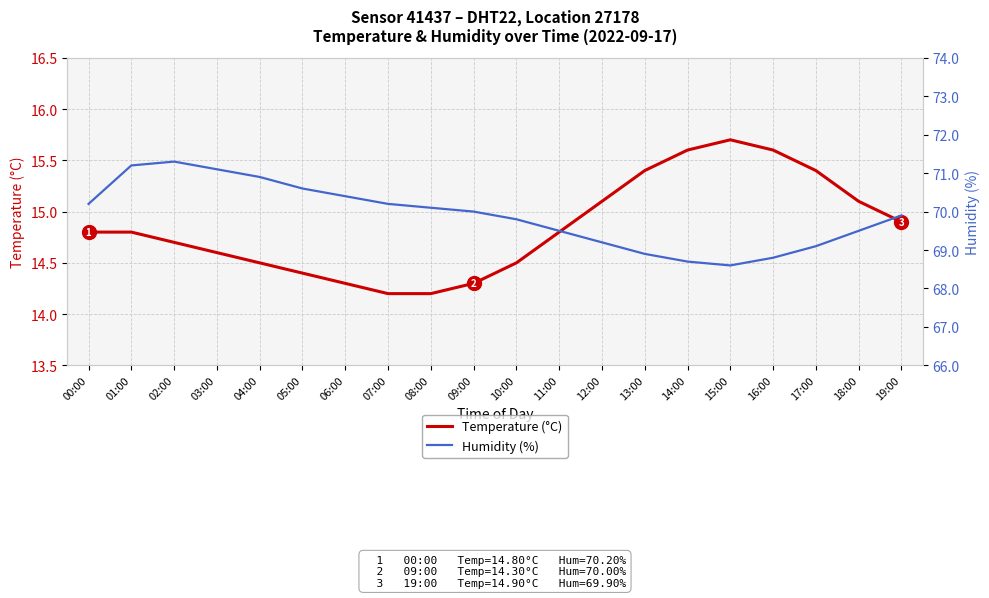

Is it true that Temperature (°C) equals 14.8 at 11:00?

True